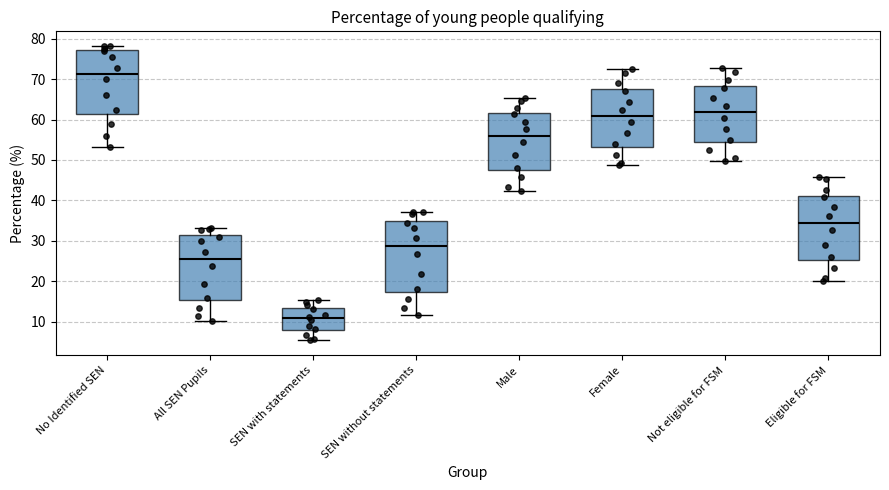

Which box has the lowest median line?

SEN with statements